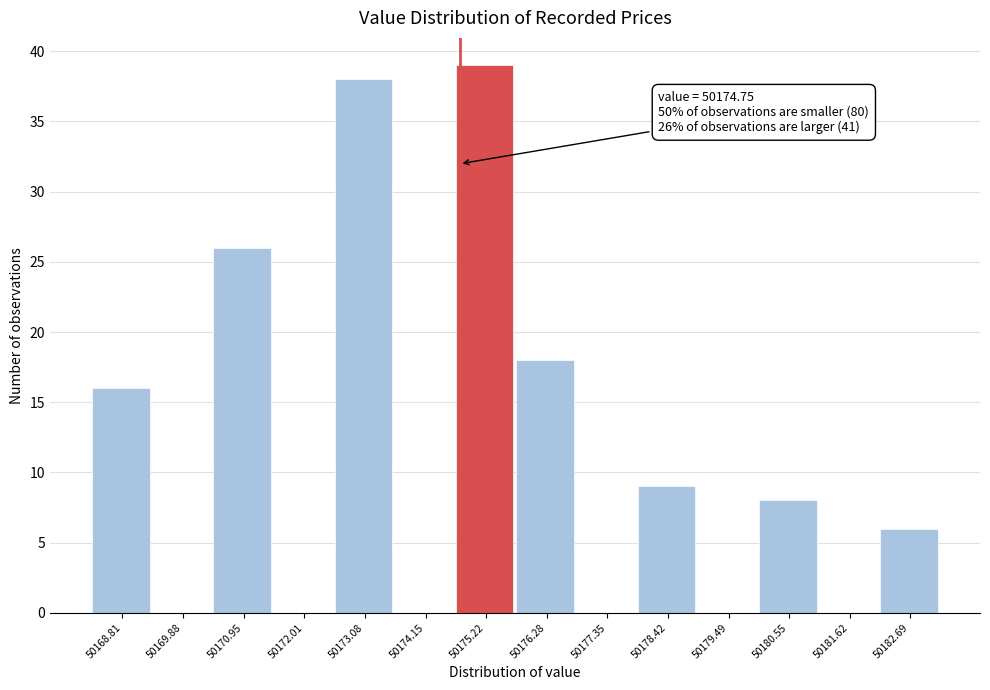

Which range on the x-axis has the tallest bar?

50174.6 to 50175.8